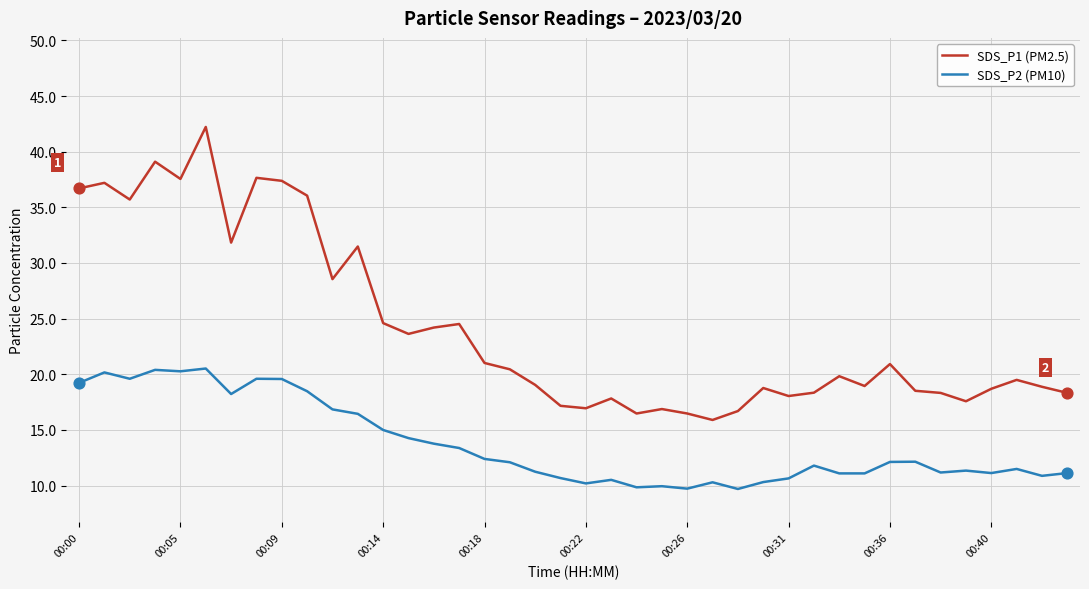

Which series has the largest range (max minus min)?

SDS_P1 (PM2.5)